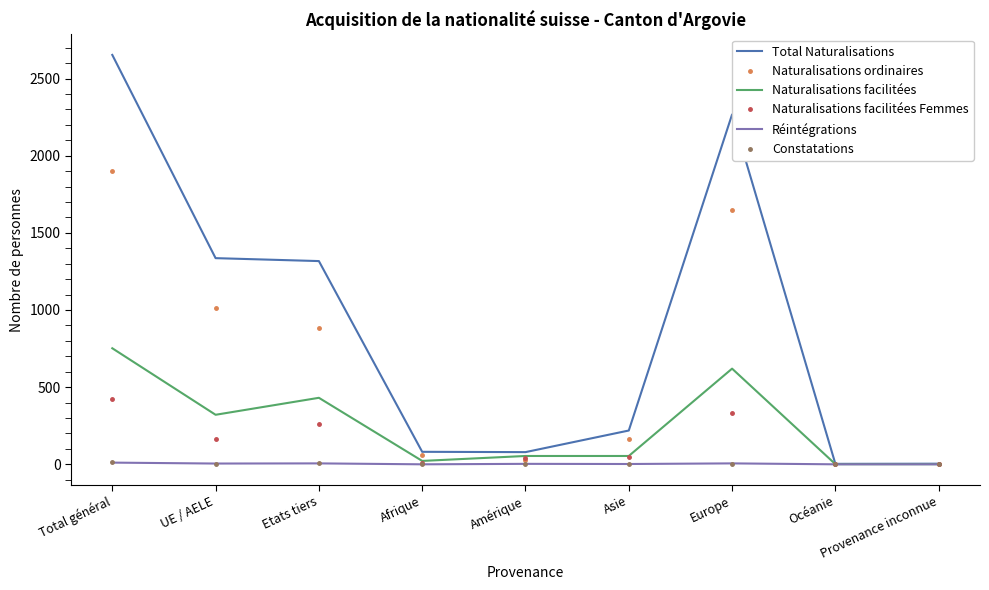

Which series has the widest spread of values?

Total Naturalisations